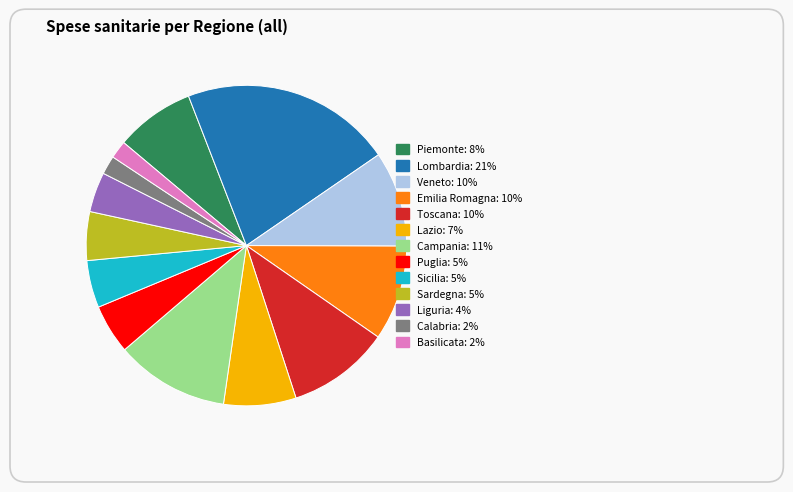

What is the total percentage of Veneto and Puglia?

14.6%